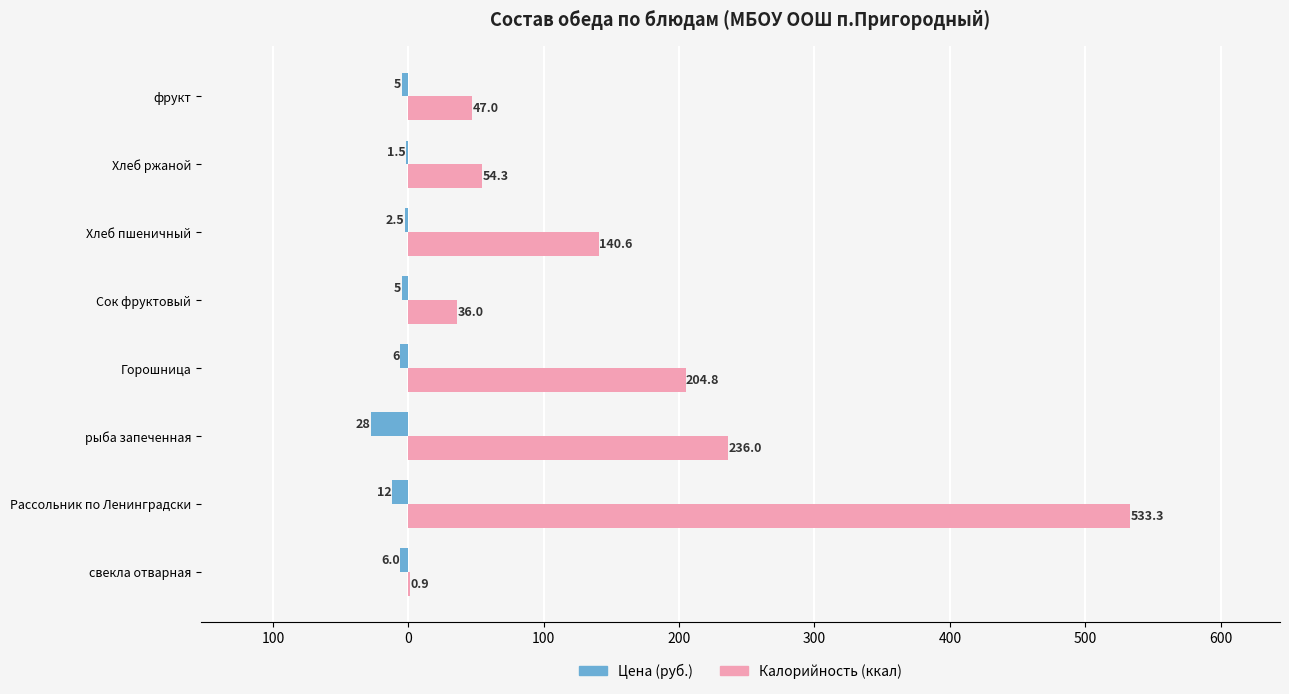

Reading left to right, transcribe all the data shown in this chart.

Цена (руб.): -6.0	-12.0	-28.0	-6.0	-5.0	-2.5	-1.5	-5.0
Калорийность (ккал): 0.9	533.3	236.0	204.8	36.0	140.6	54.3	47.0